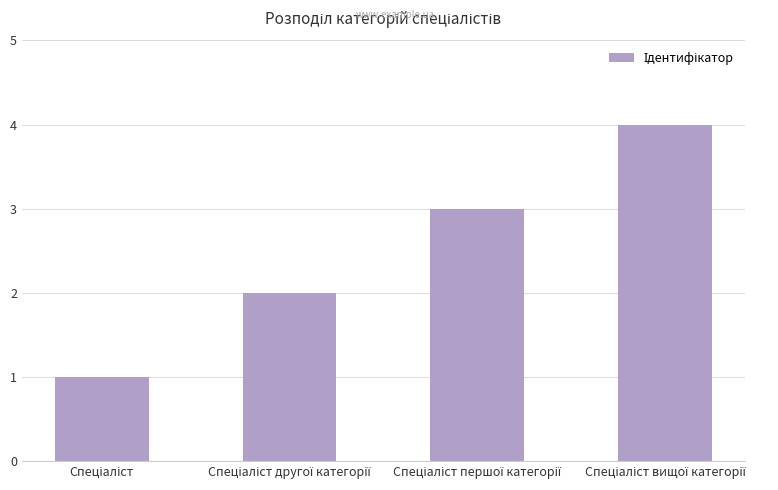

Count the number of data series in this chart.

1